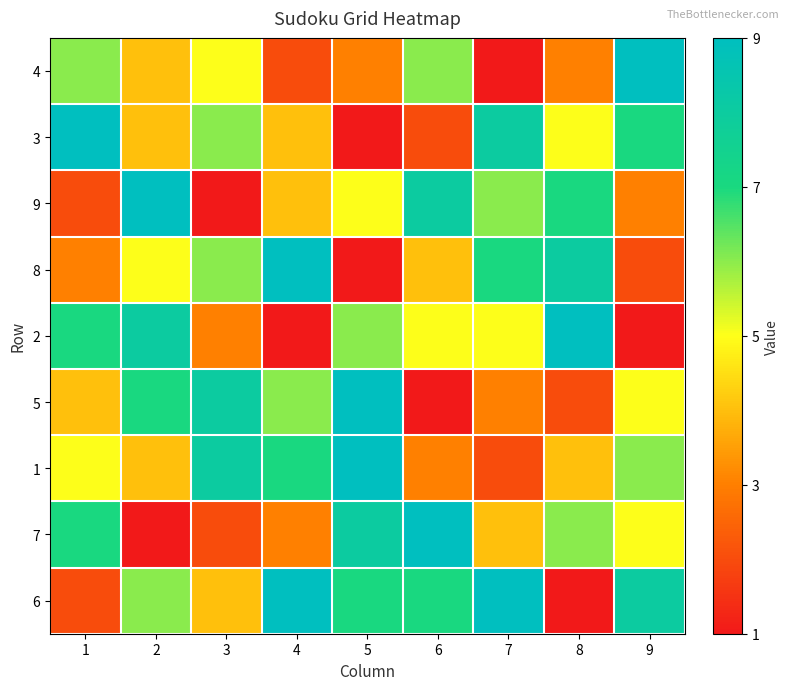

How many data points does each series have?

9